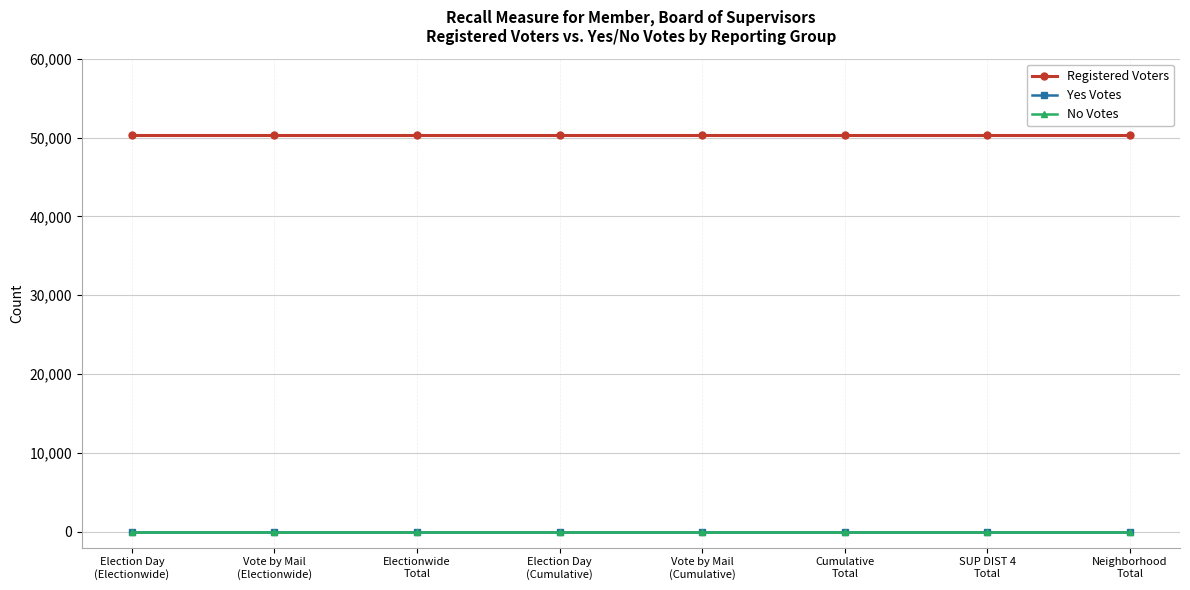

Does the chart have visible grid lines?

Yes